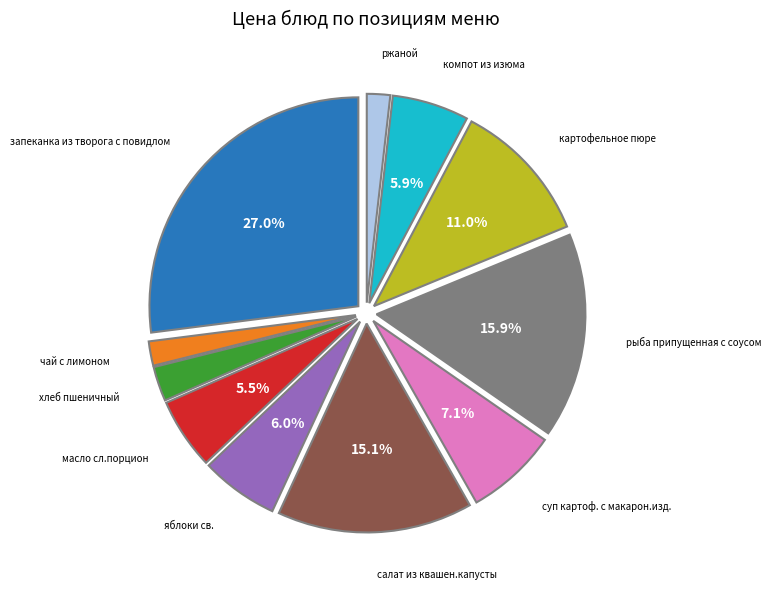

Is there any slice that represents more than half of the pie?

No